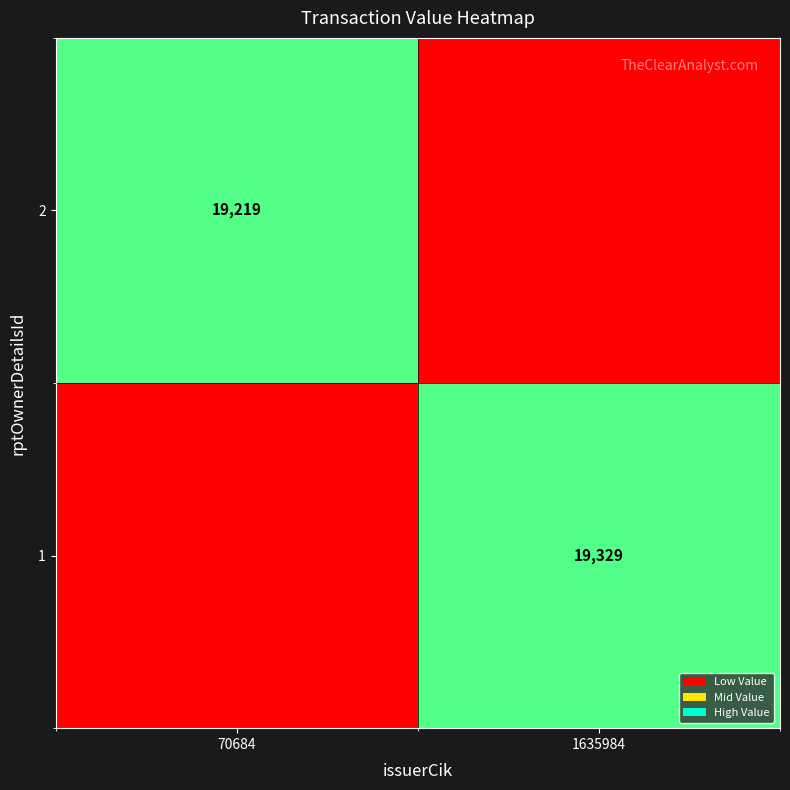

Between 70684 and 1635984, which is larger?

1635984